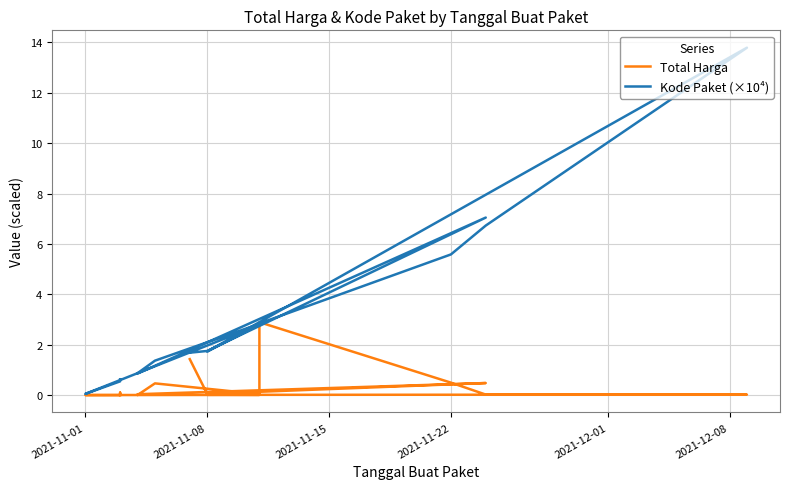

How many data points does each series have?

20